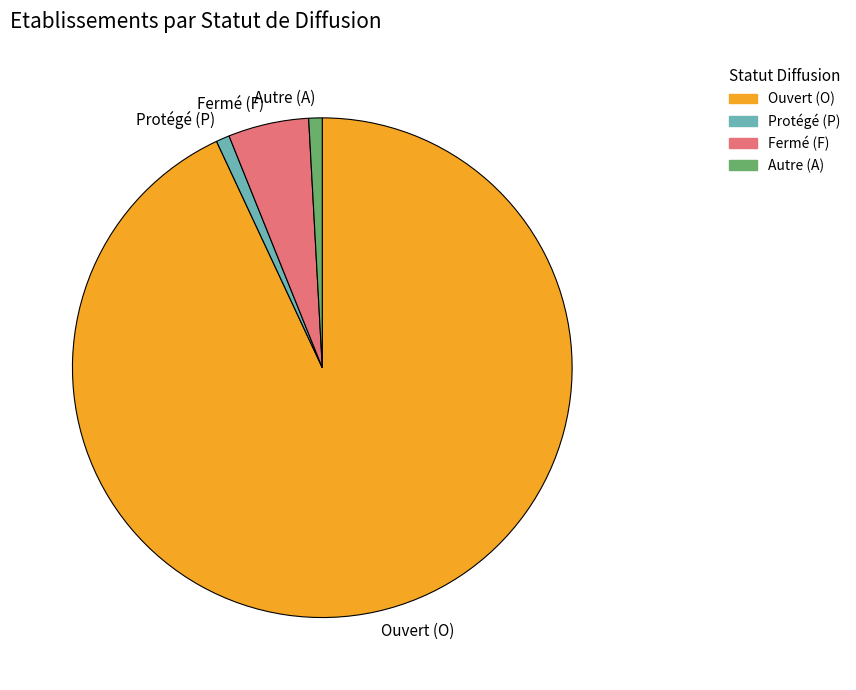

How many segments does this pie chart have?

4